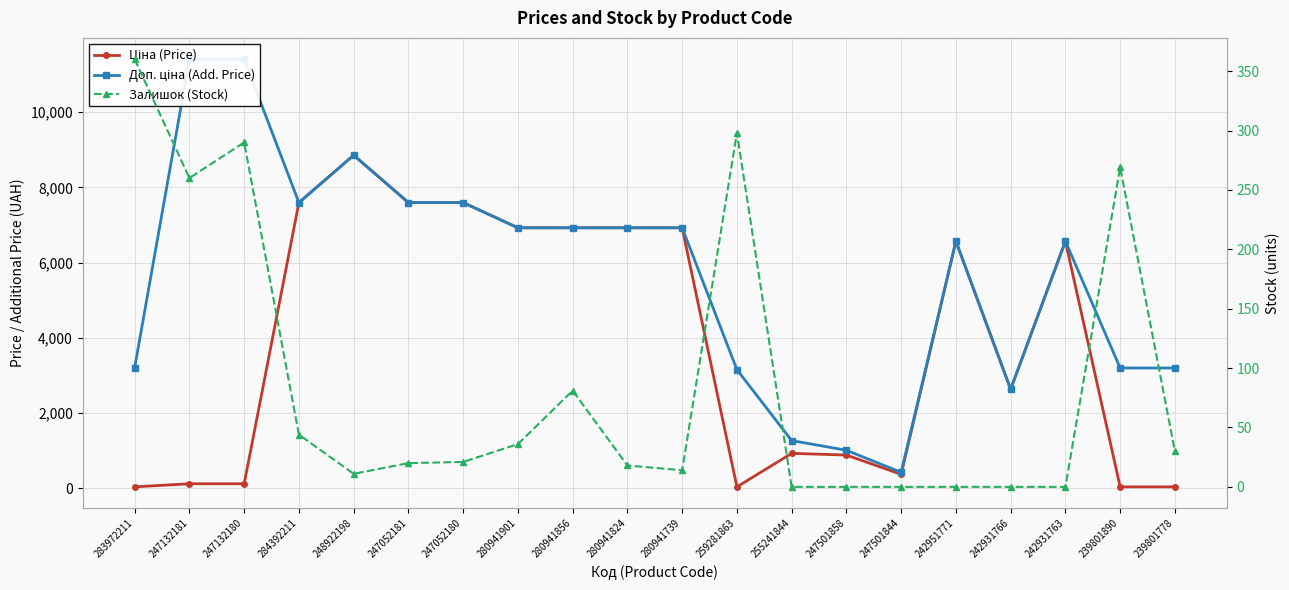

At which category does Ціна (Price) reach its first local peak?

248922198